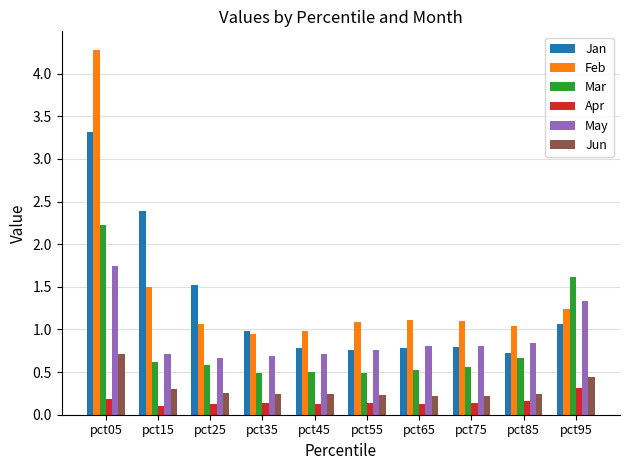

Which series changed the most between pct25 and pct55?

Jan